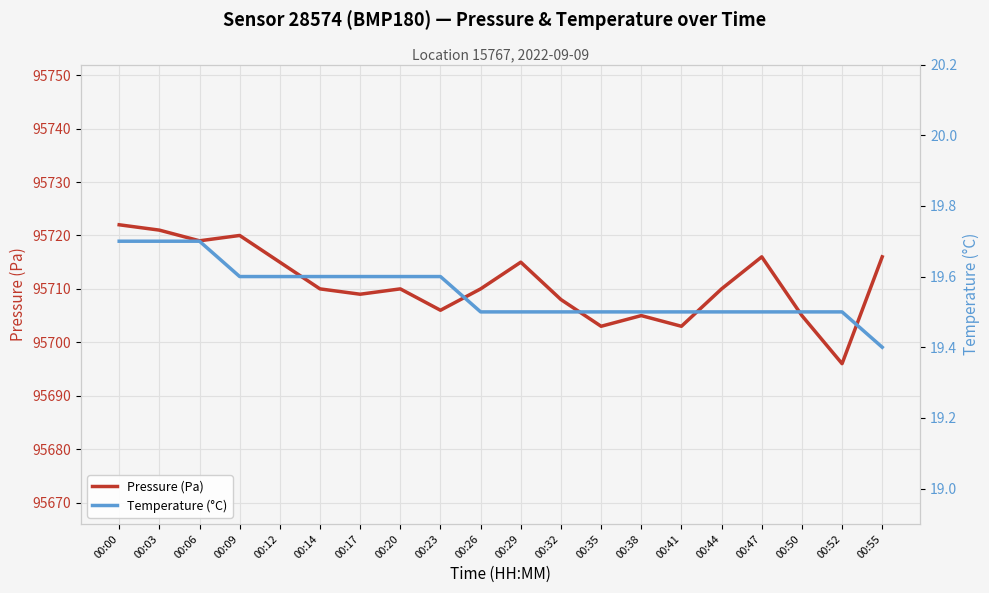

What is the value of the Pressure (Pa) point at the 6th from the left?

95710.0